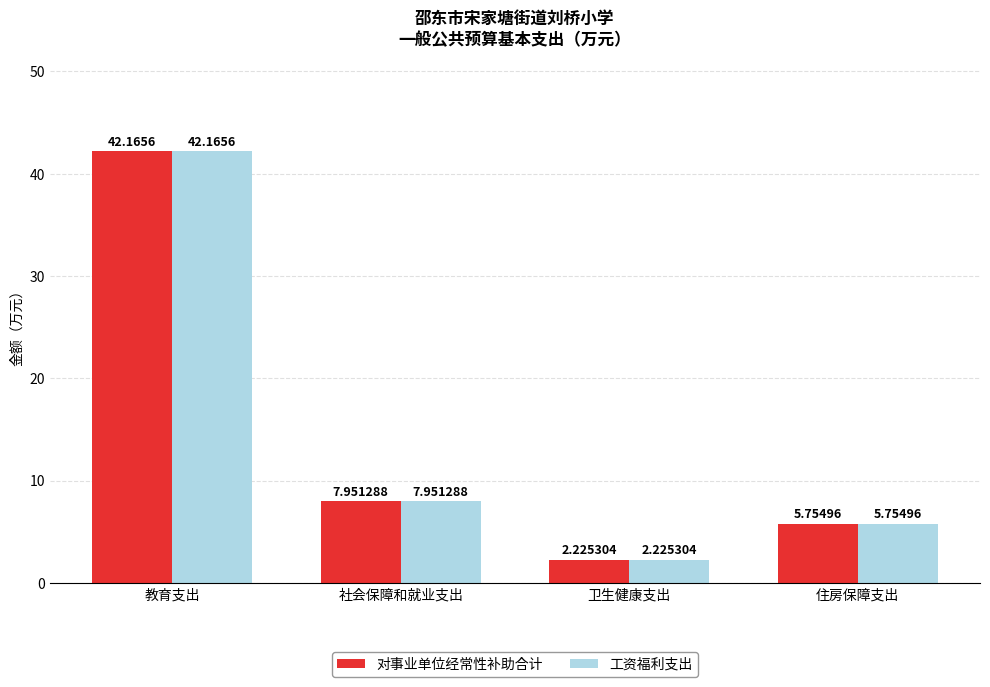

How many values in the 工资福利支出 series exceed 7?

2